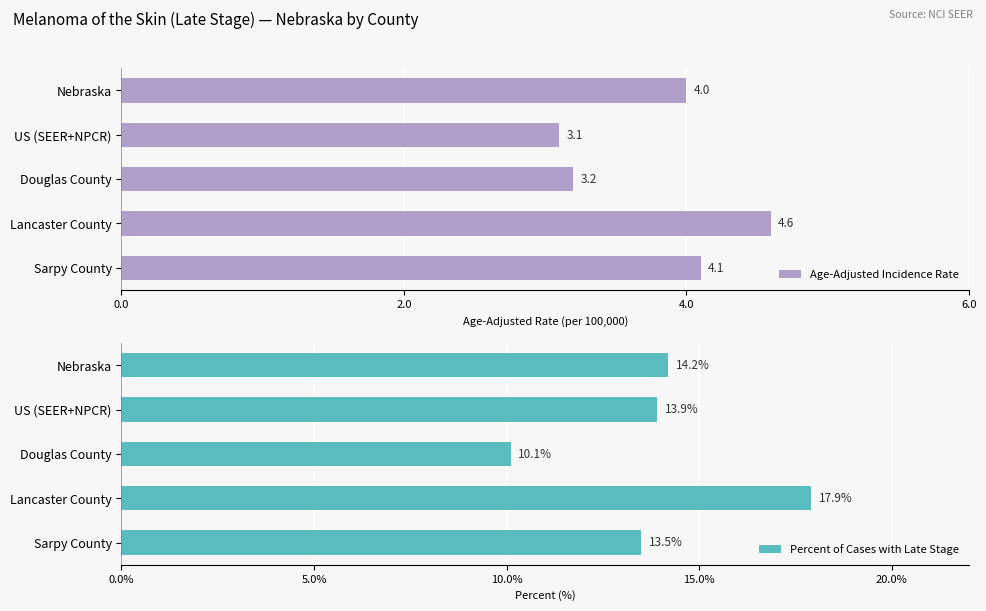

What is the difference between the maximum and minimum values in the Age-Adjusted Incidence Rate series?

1.5